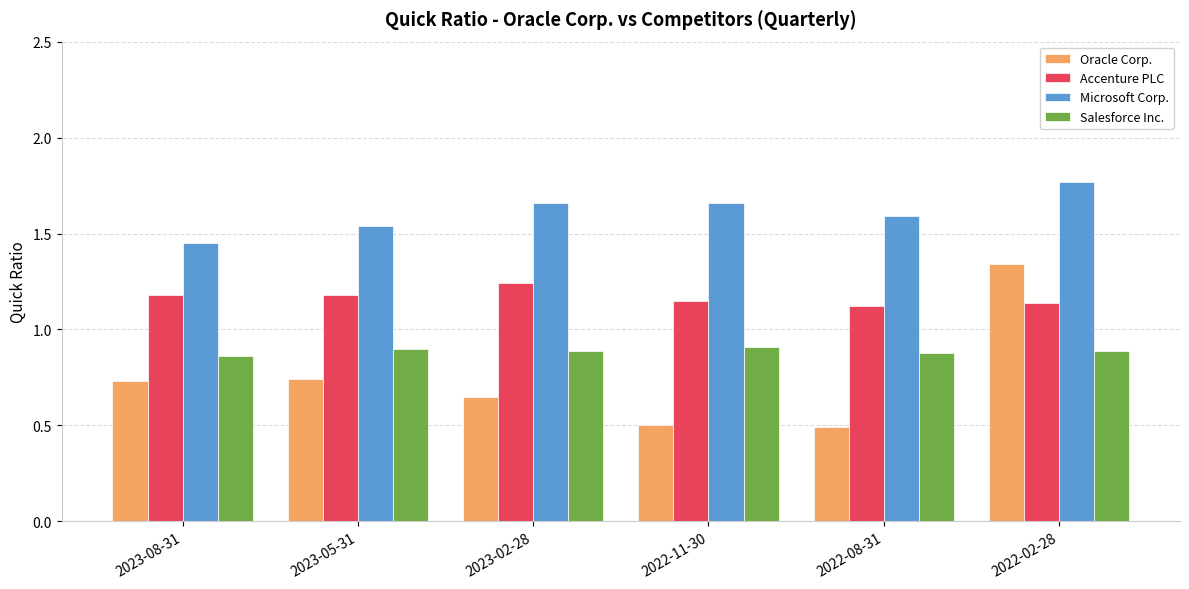

What is the difference between the maximum and second lowest values in the Oracle Corp. series?

0.8